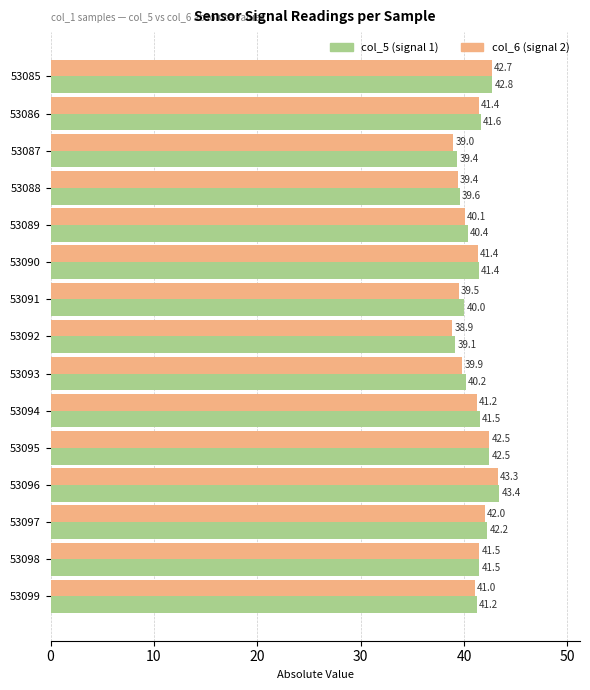

Which label corresponds to the smallest value in the chart?

53092